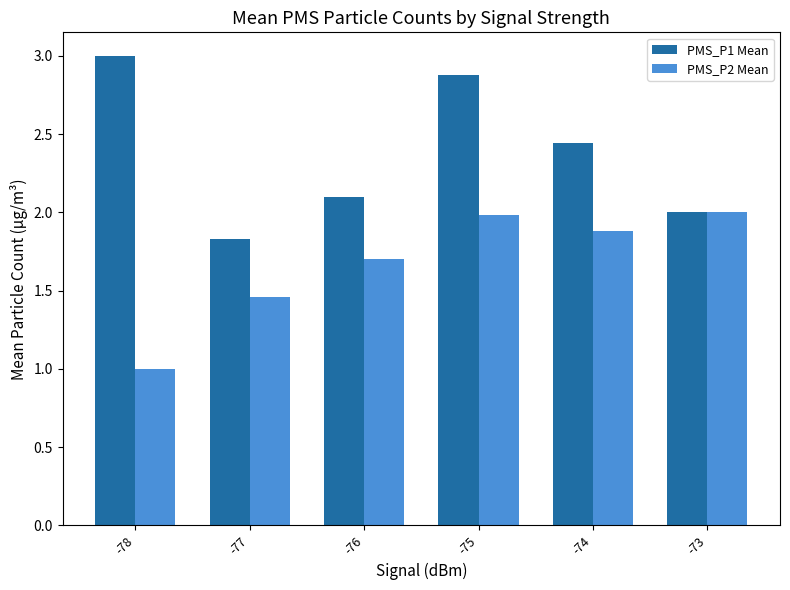

Does the chart contain stacked bars?

No